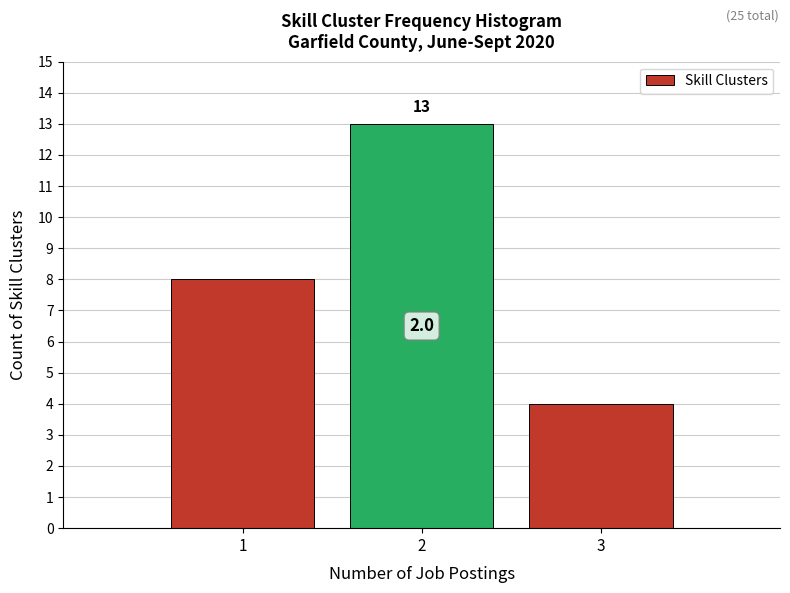

Which range on the x-axis has the tallest bar?

1.5 to 2.5